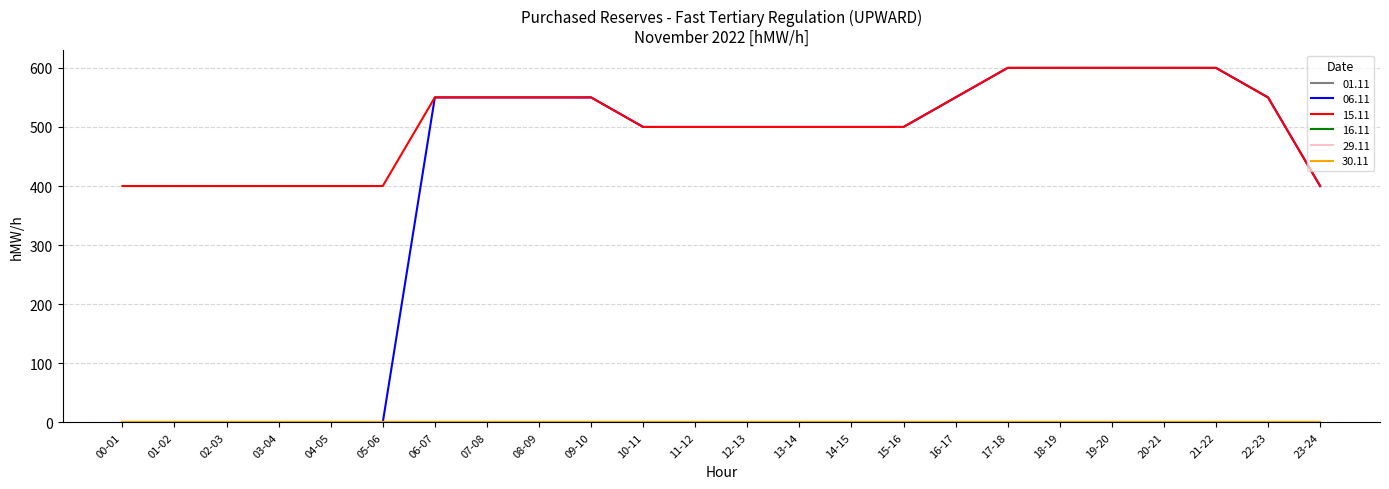

True or false: 16.11 and 06.11 intersect in this chart.

False